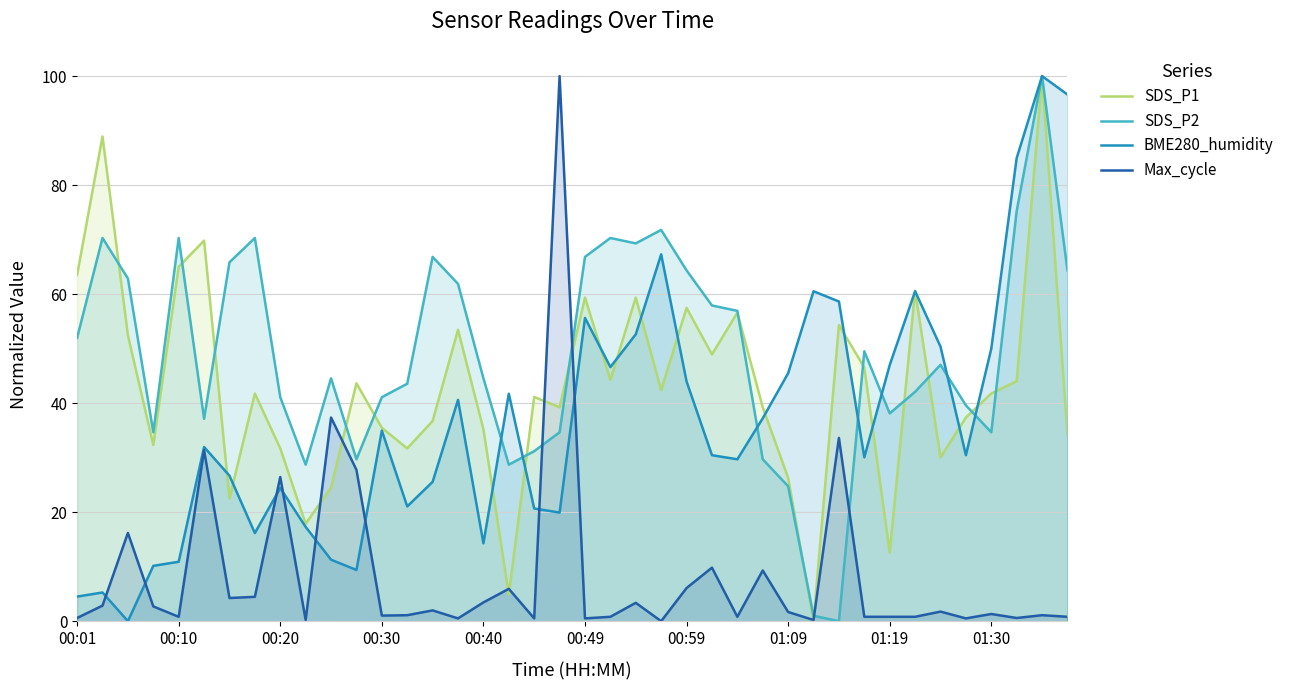

The SDS_P1 series shows 34.1 at 22. True or false?

False